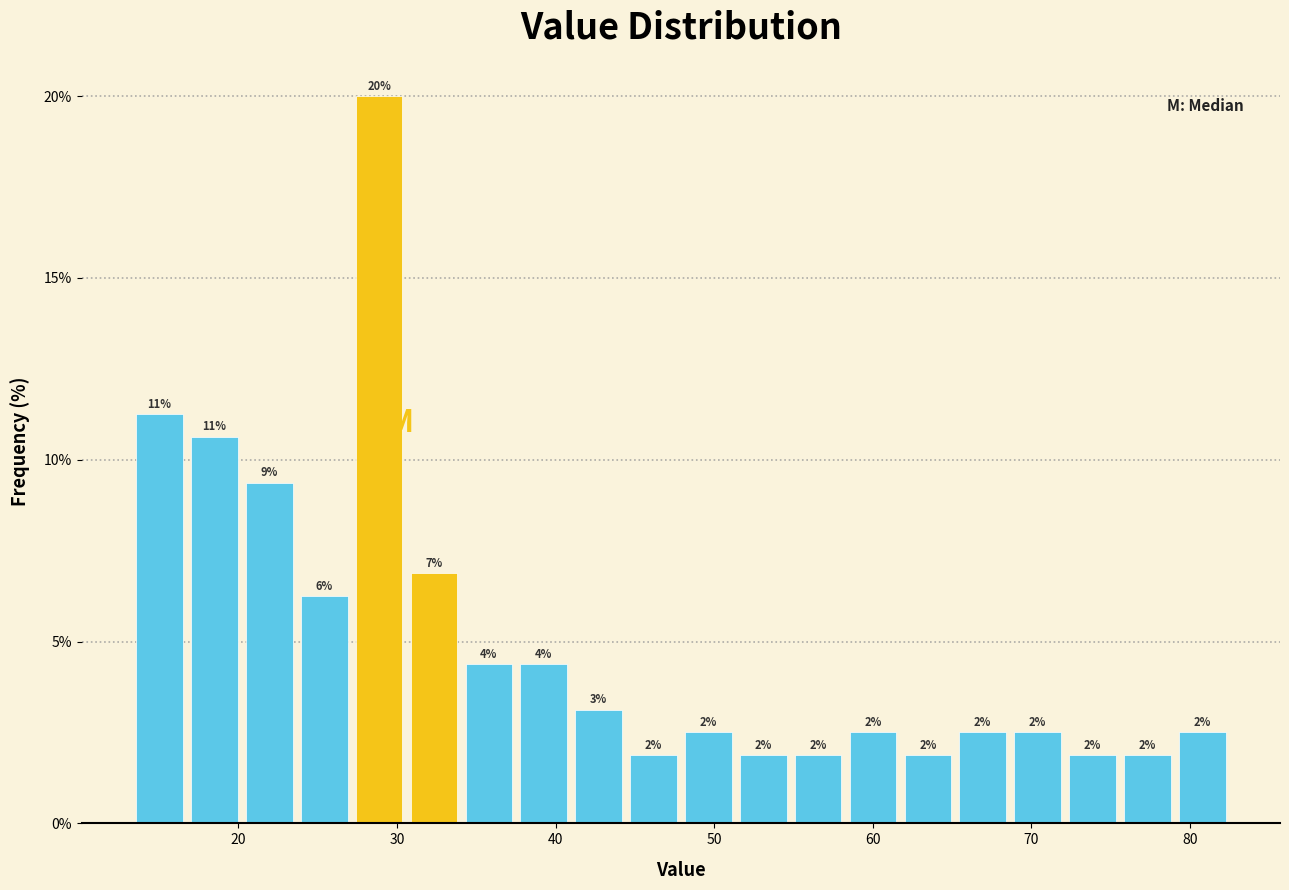

Read against the x-axis, roughly where is the centre of the tallest bar?

29